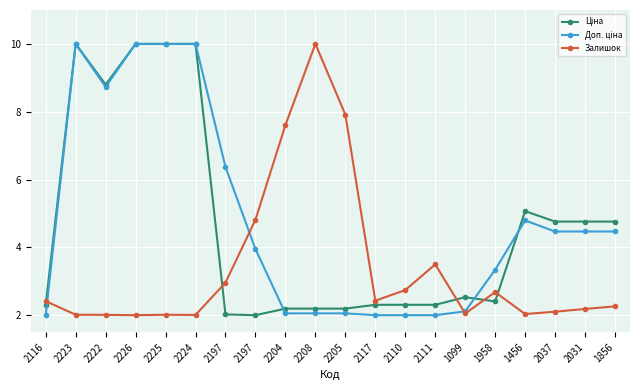

Is this an area chart (filled region under the line)?

No